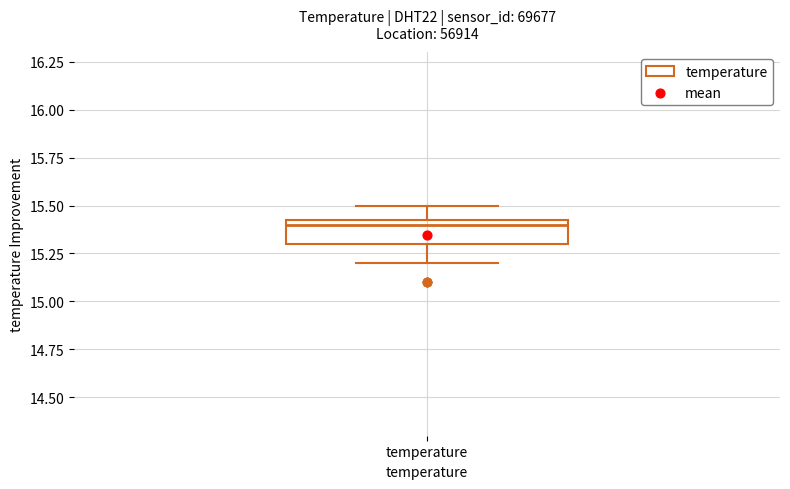

Read this box plot against the y-axis: the position of the median line, the range covered by the box, and the ends of both whiskers. The values are not printed on the chart, so give them approximately, as read against the axis.

median 15.40, box 15.30 to 15.45, whiskers 15.20 to 15.50